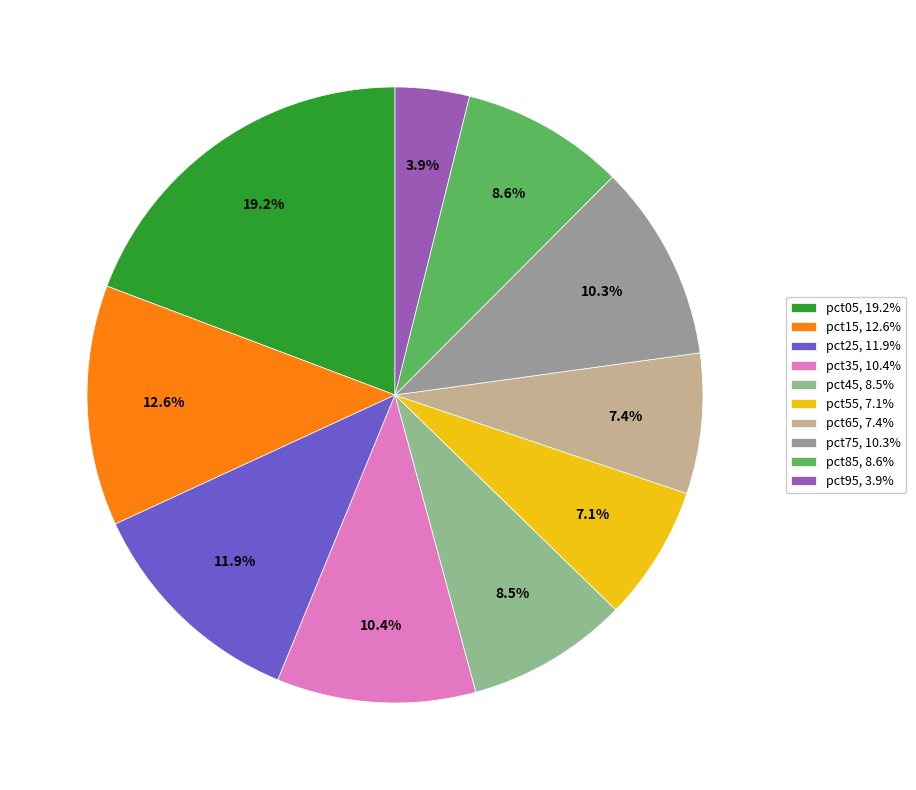

What is the largest slice in the pie chart?

pct05